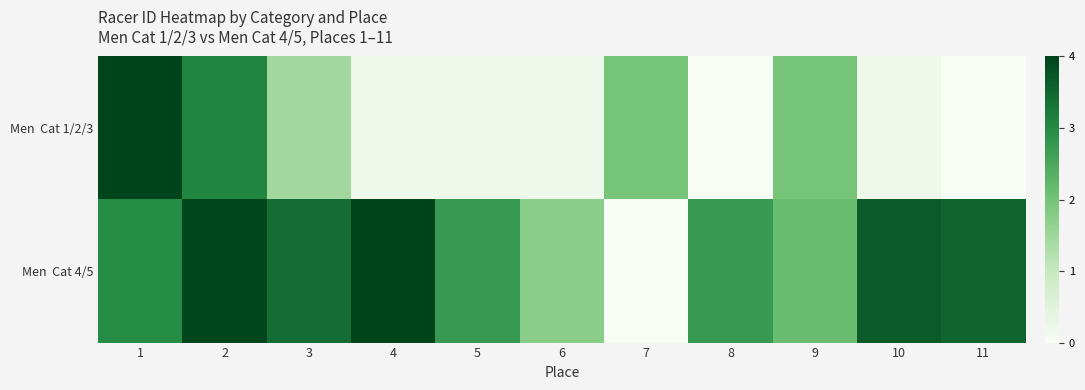

What is the total value across all series at 1?

7.0